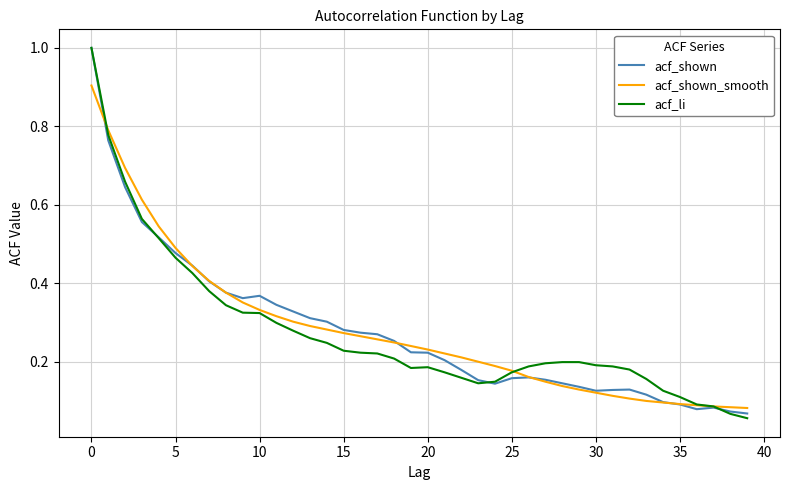

What is the maximum value shown in the chart?

1.0